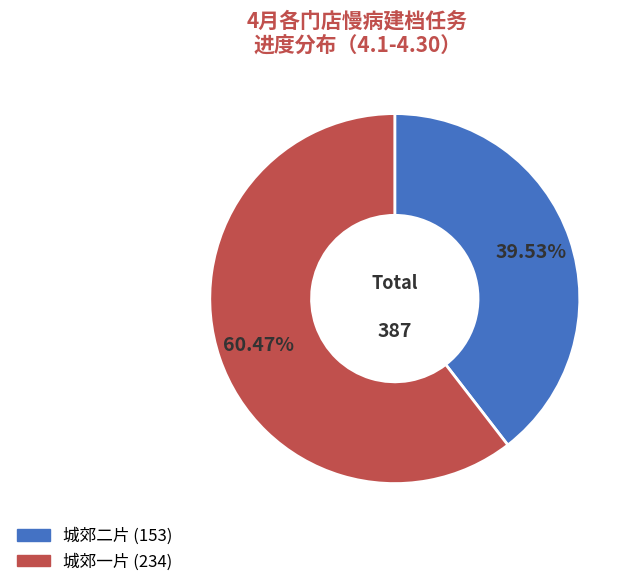

Is there a majority slice in this chart?

Yes